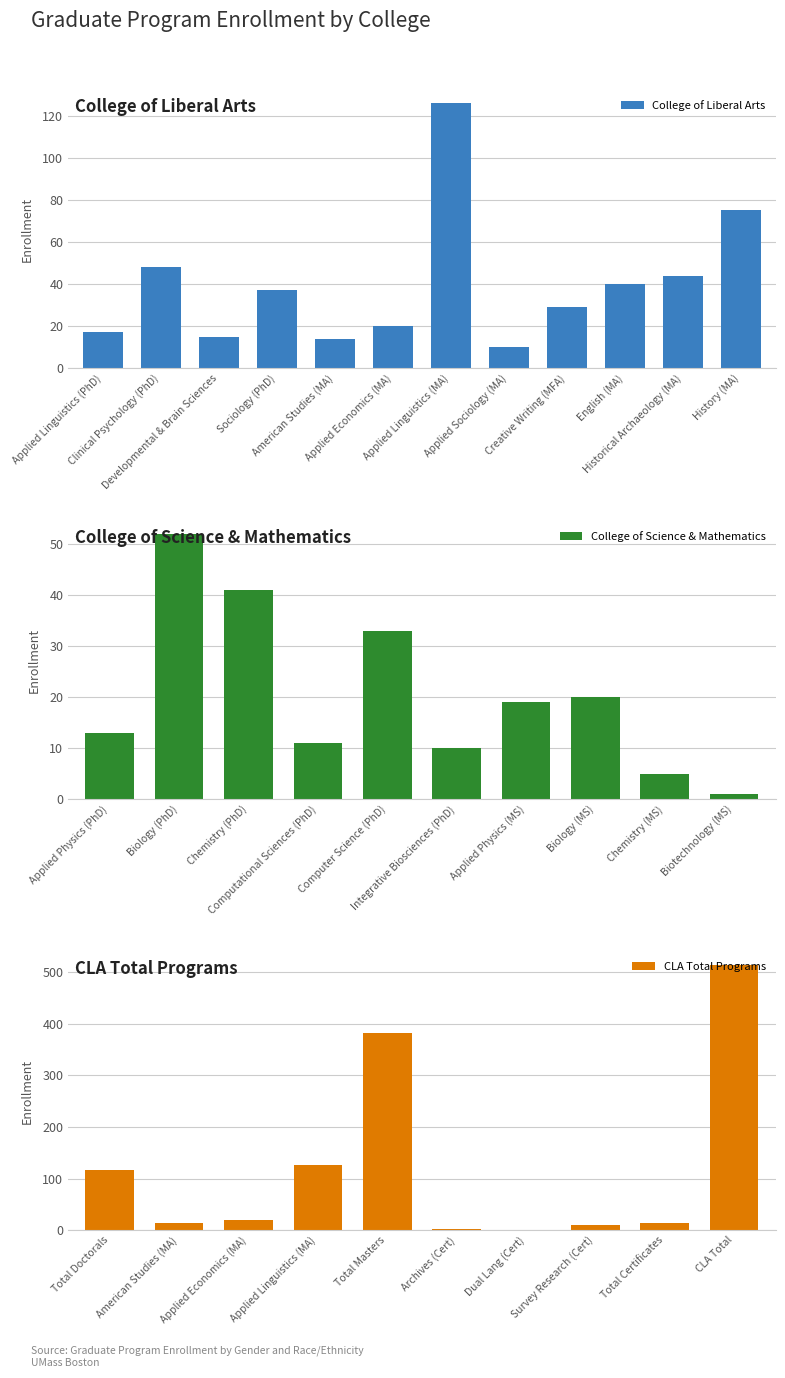

Which series has the largest range (max minus min)?

CLA Total